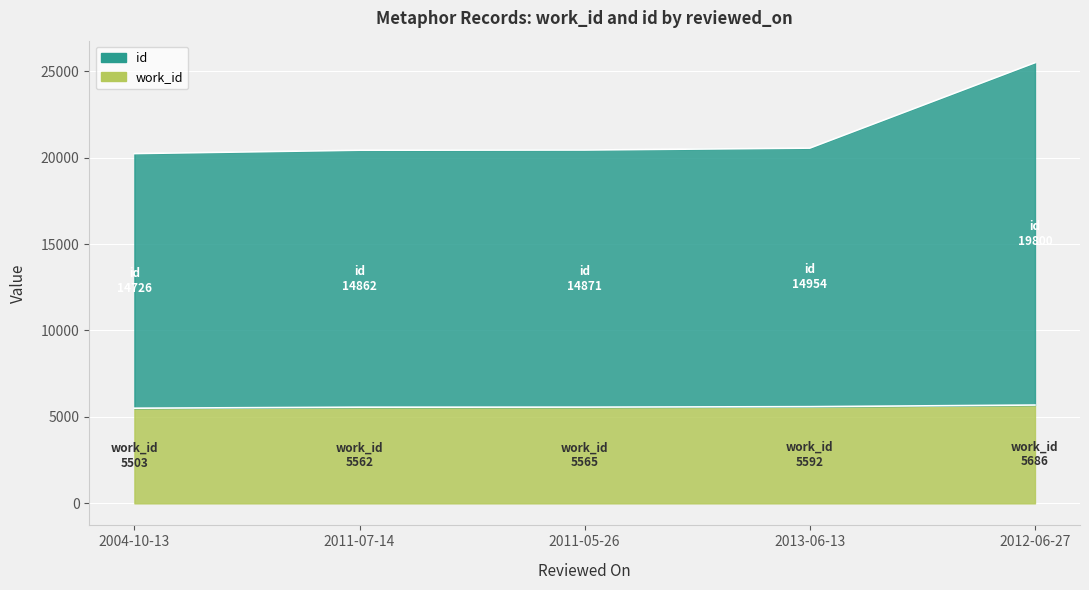

At 2004-10-13, list the series in order from smallest to largest.

work_id, id